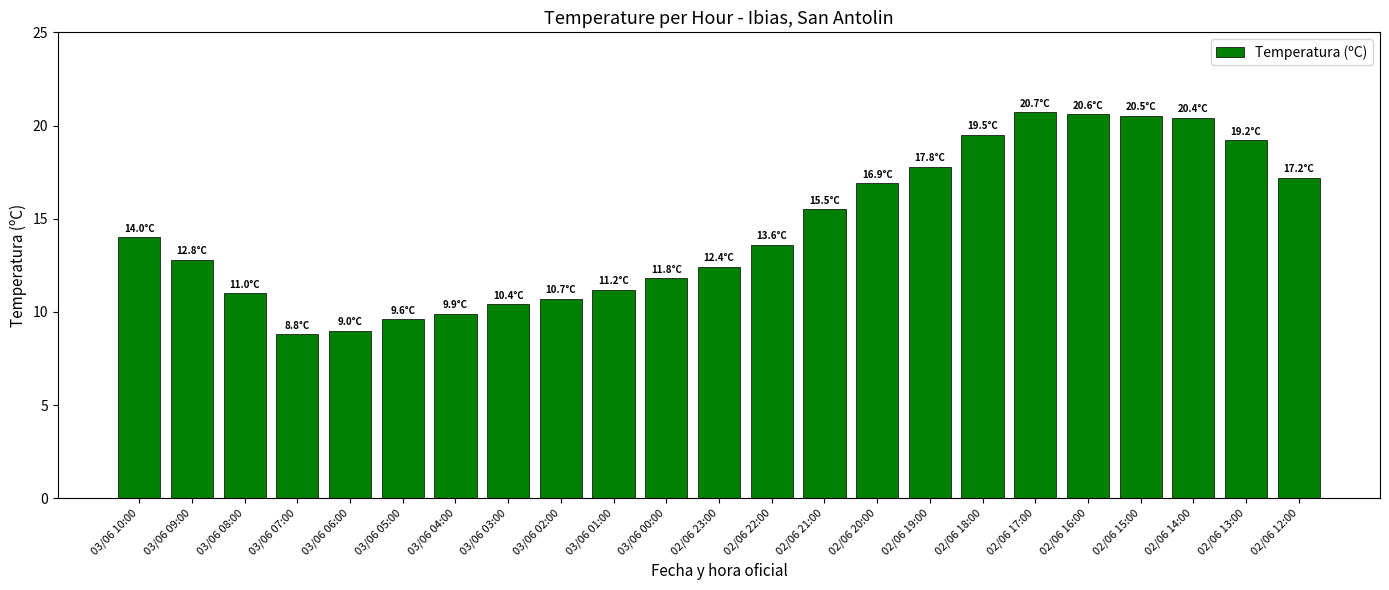

What is the sum of the values at 03/06 06:00 and 03/06 08:00?

20.0